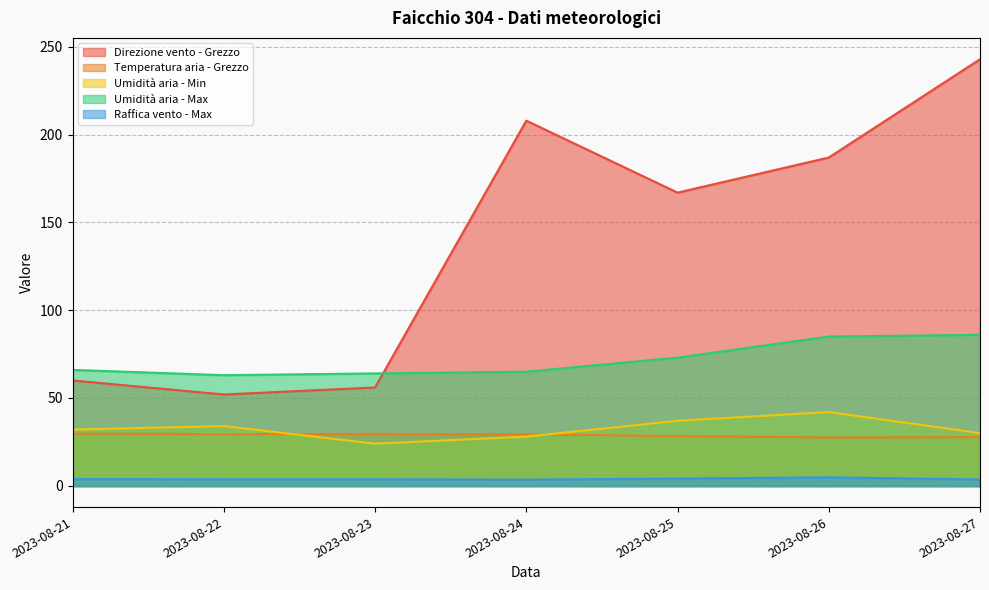

What is the sum of all Umidità aria - Max values?

502.0